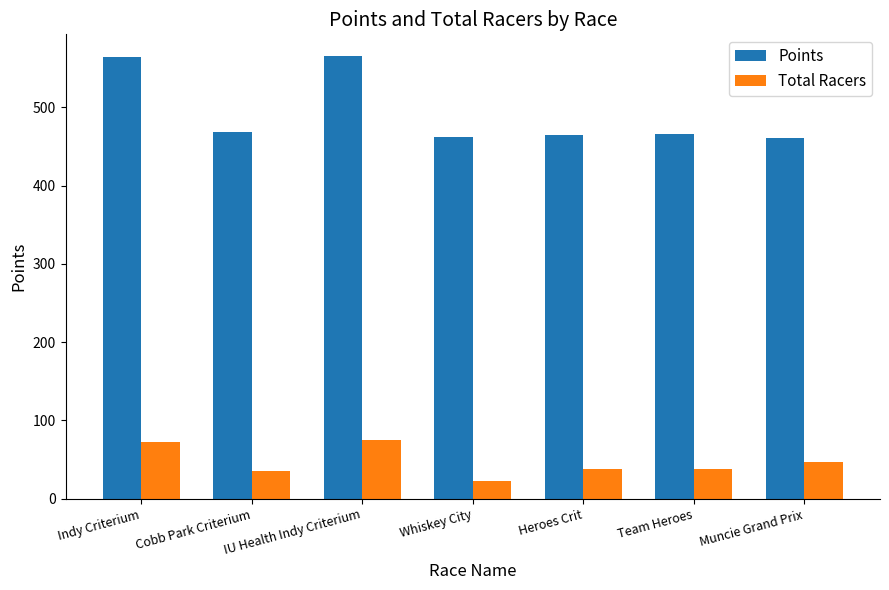

Is the value of Points at Team Heroes greater than the value of Total Racers at Heroes Crit?

Yes